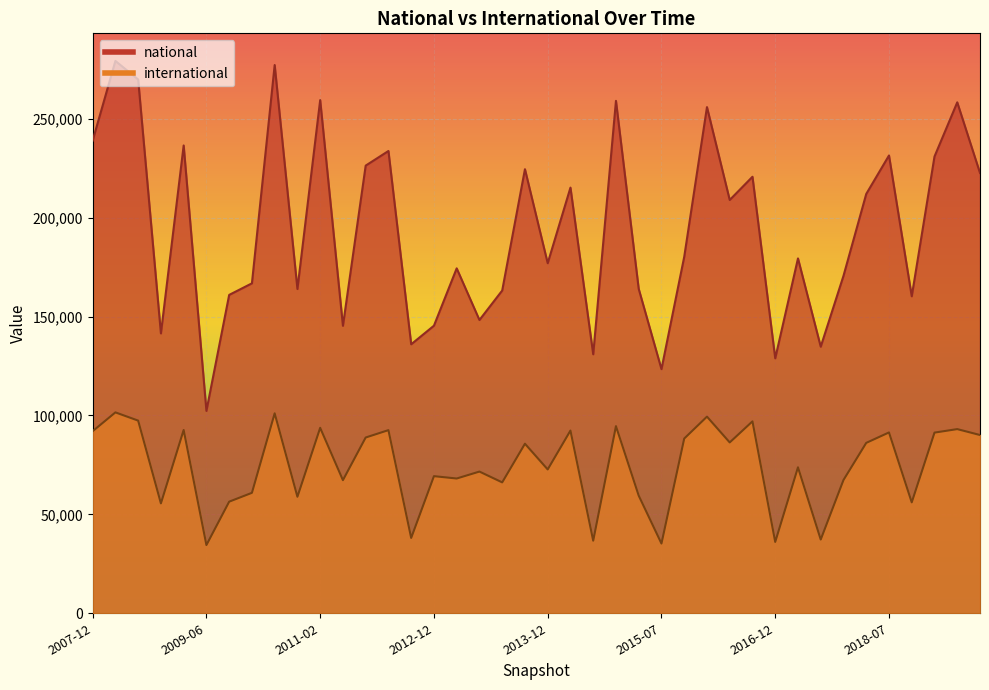

What is the minimum value for international?

34494